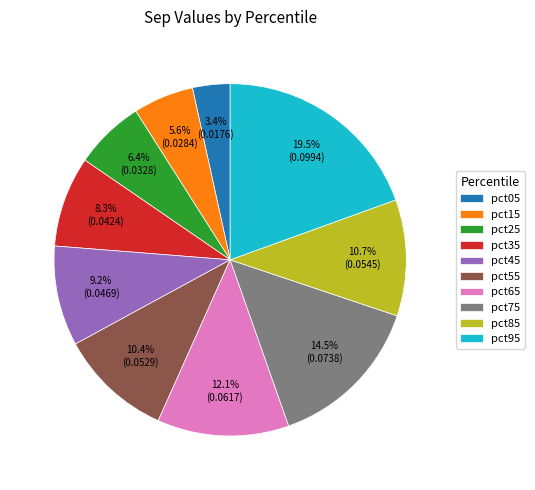

Count the number of slices in the pie.

10